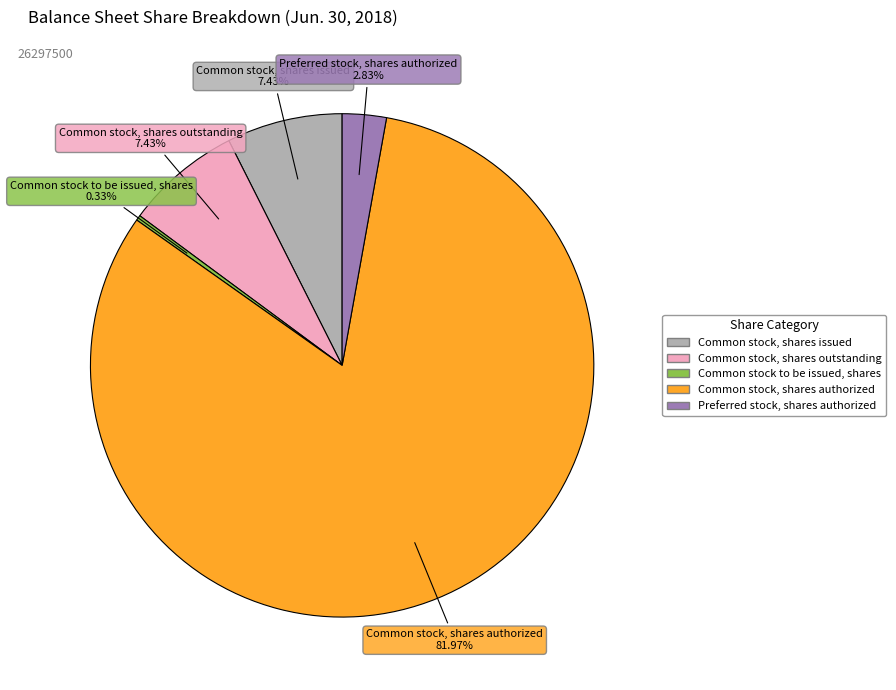

What is the smallest slice in the pie chart?

Common stock to be issued, shares